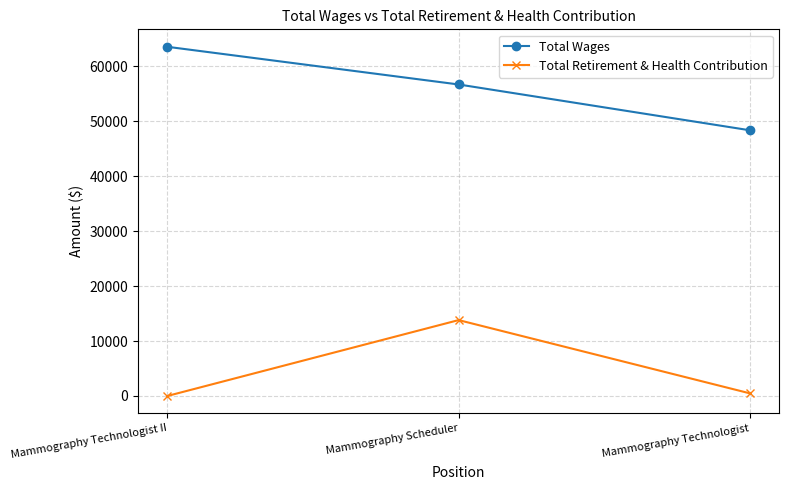

What is the highest value of the Total Wages series?

63566